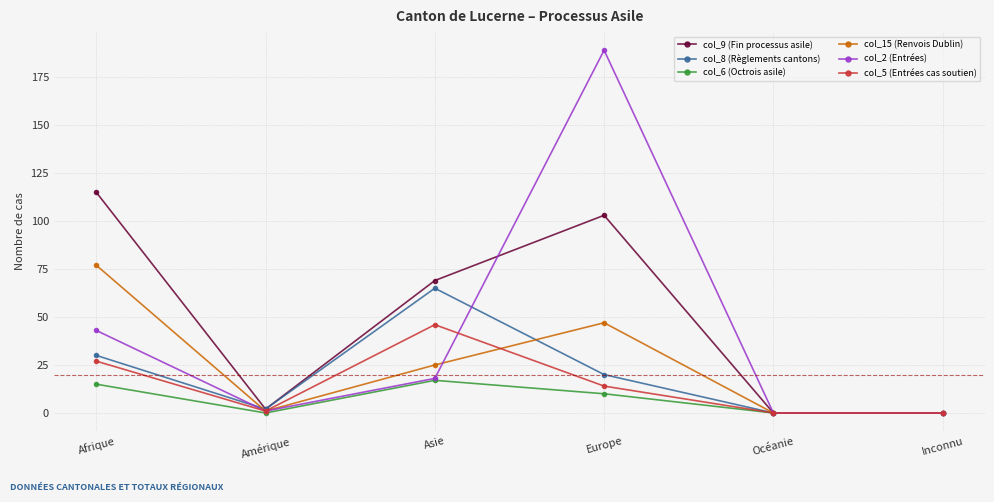

At which category does col_5 (Entrées cas soutien) reach its first local valley?

Amérique